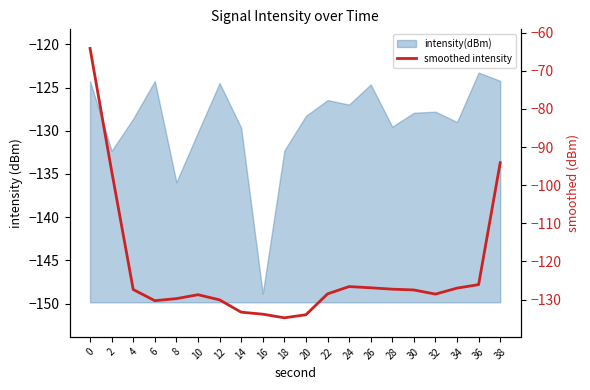

The value at 38 is -160.7. True or false?

False